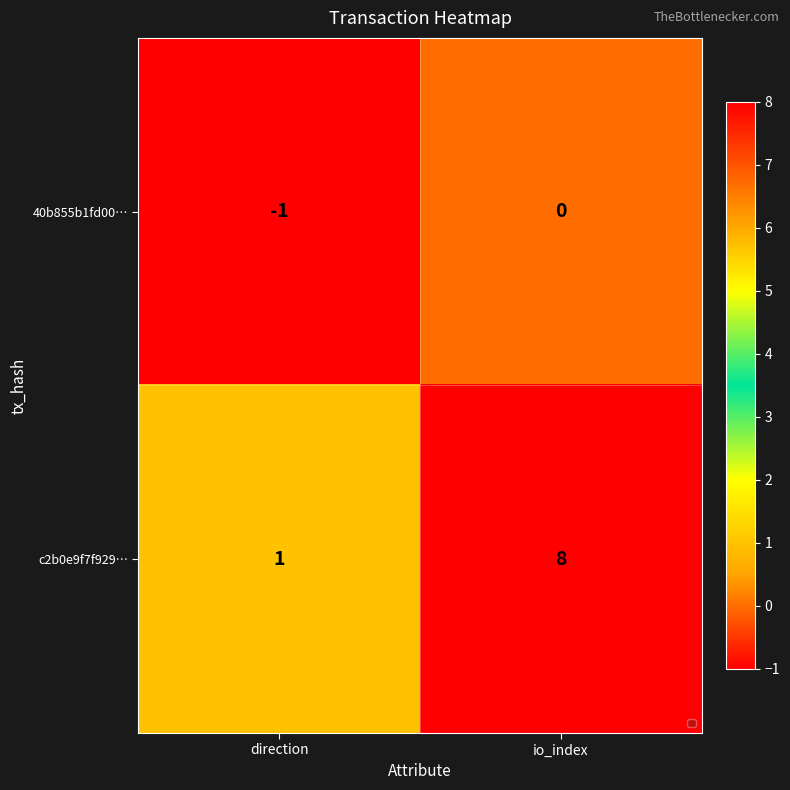

At how many categories does at least one series exceed 3?

1